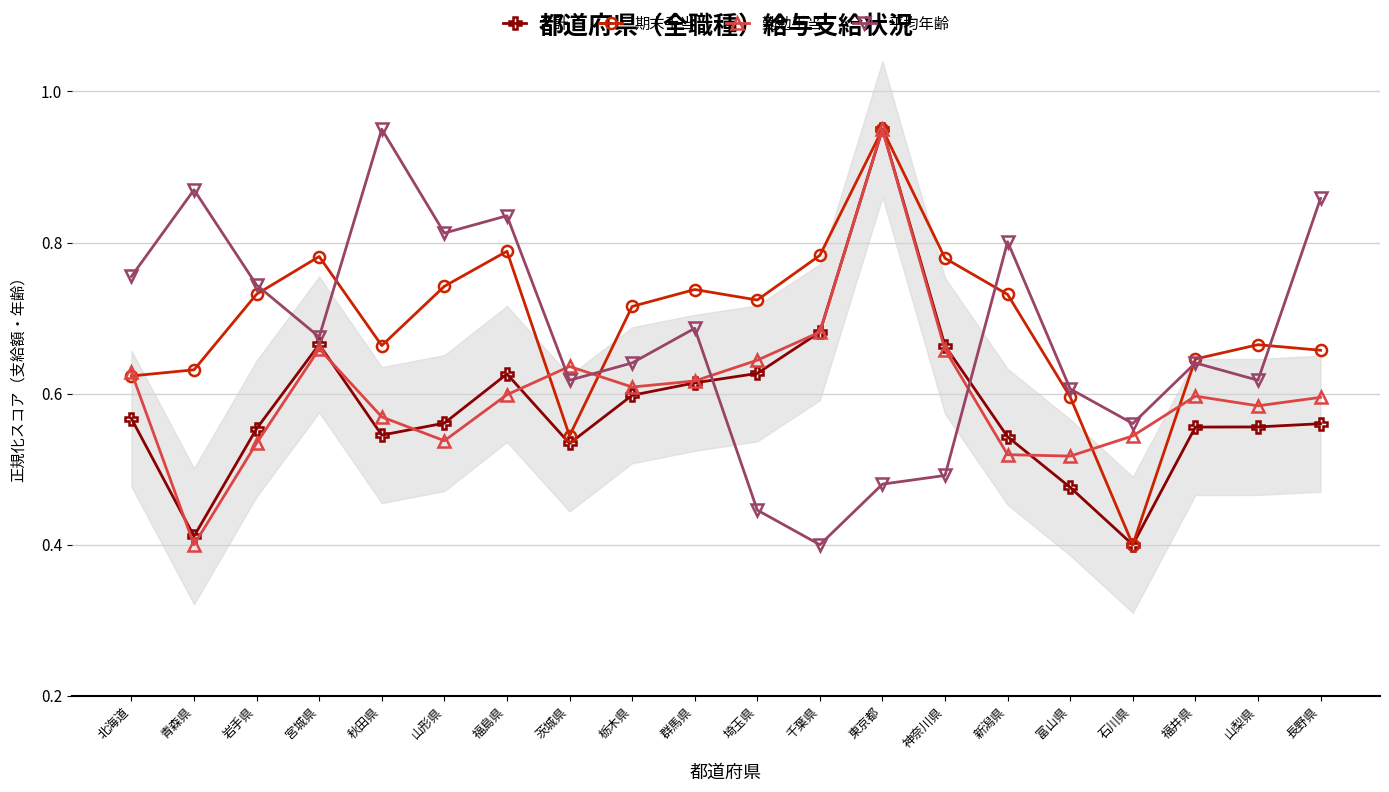

What is the value of the 合計 point at the 9th from the left?

0.6